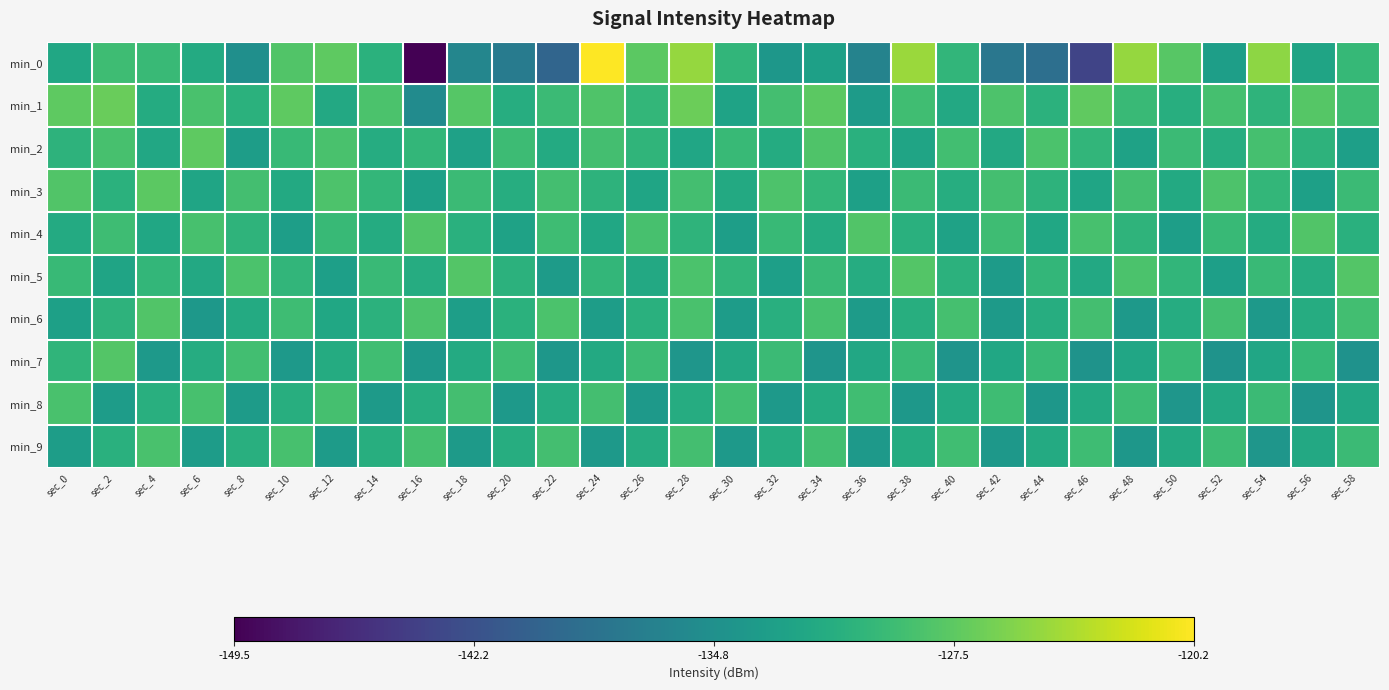

List the series in order of their peak value, lowest first.

min_8, min_9, min_4, min_6, min_5, min_7, min_3, min_2, min_1, min_0